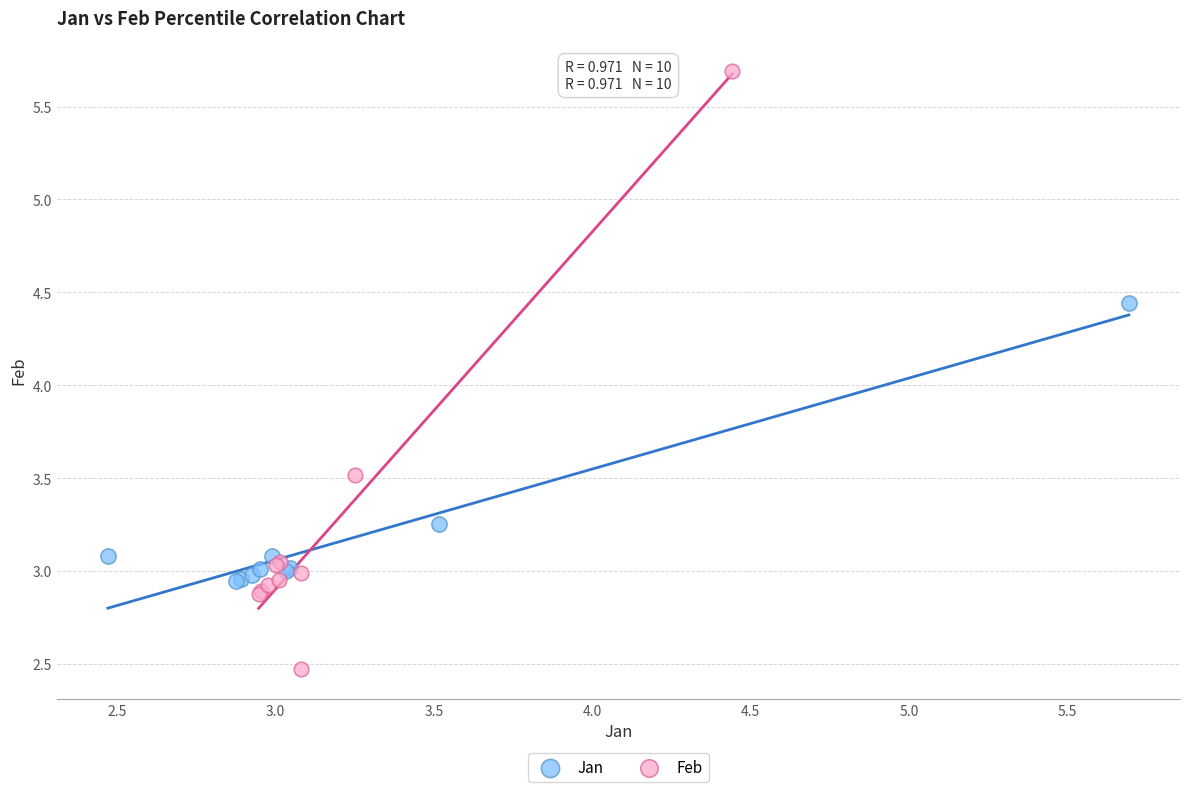

Which series contains the highest Y value?

Feb